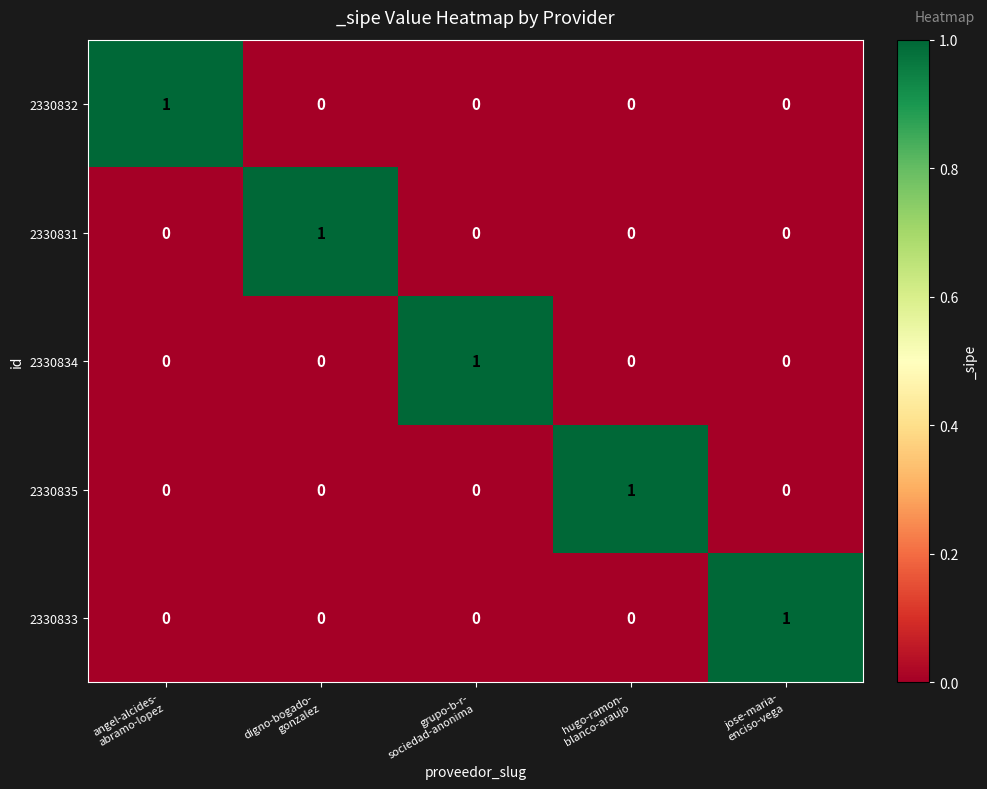

Count the 2330833 values in the range 0 to 1.

5